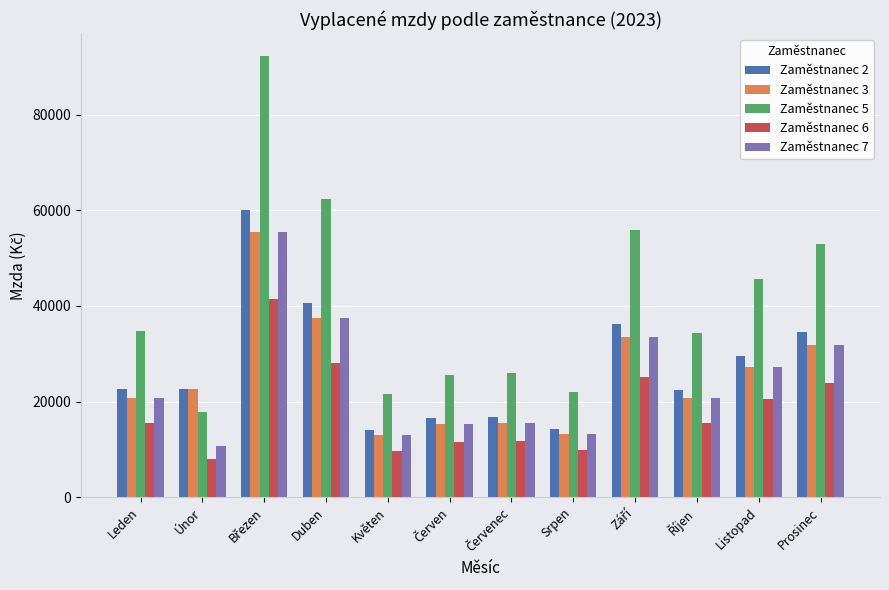

Is it true that Zaměstnanec 5 equals 30260 at Květen?

False